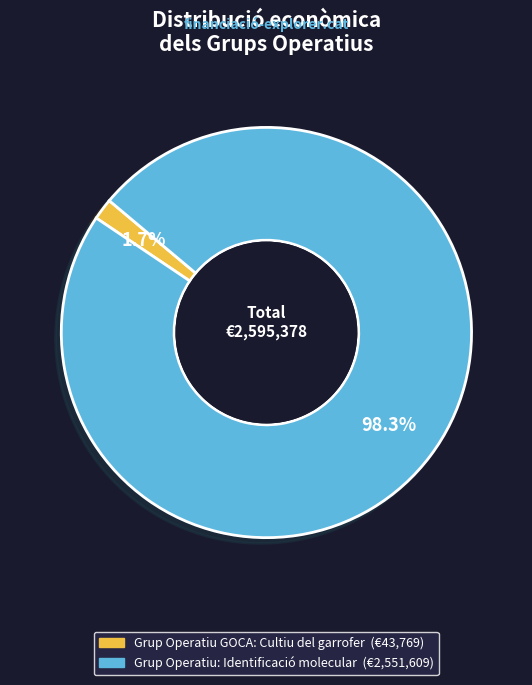

To the nearest percent, what is the average slice percentage?

50%